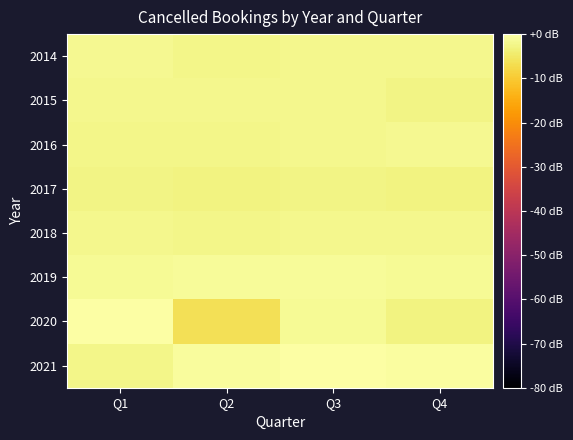

List the series in order of their peak value, lowest first.

2017, 2015, 2018, 2014, 2016, 2019, 2021, 2020